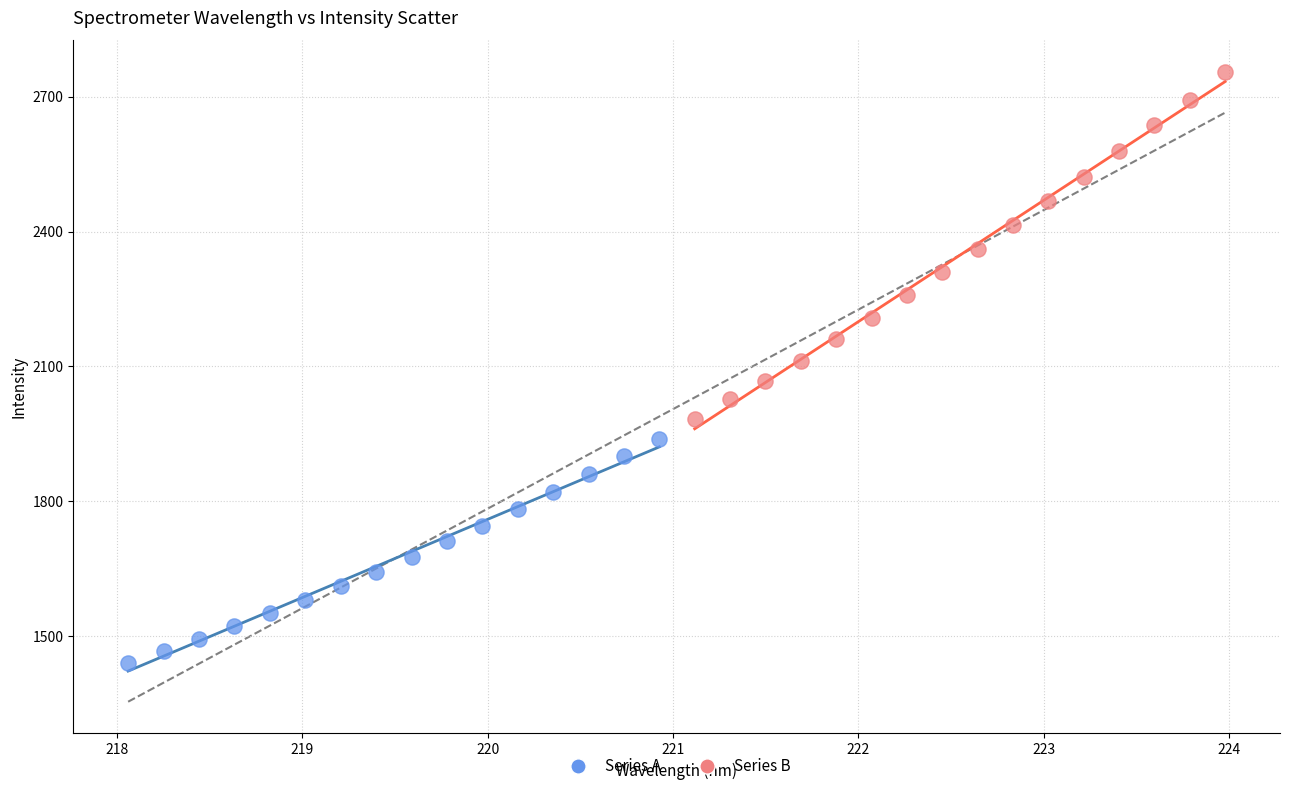

Which series has the widest spread of Y values?

Series B